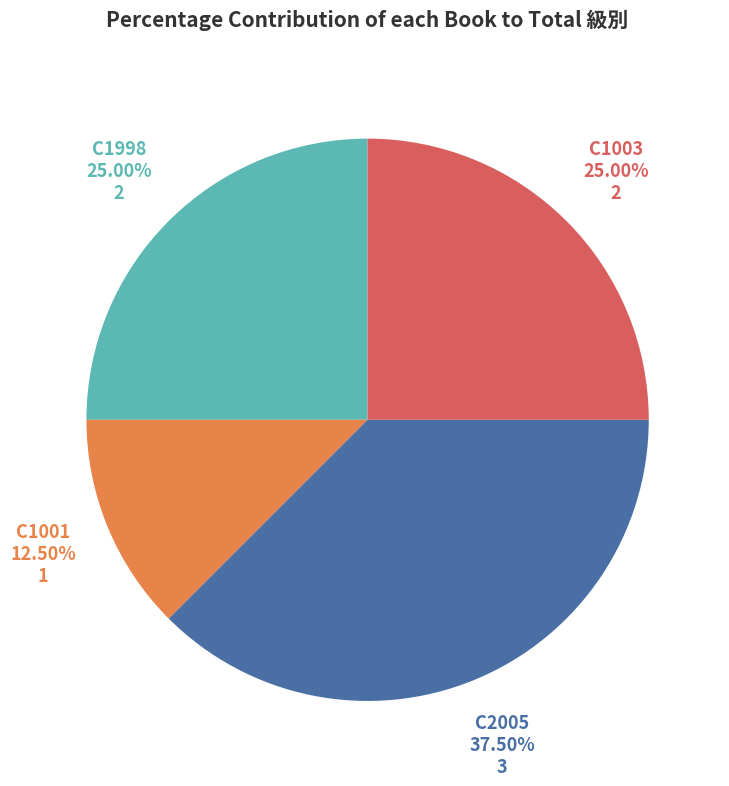

Which slice is the largest?

C2005